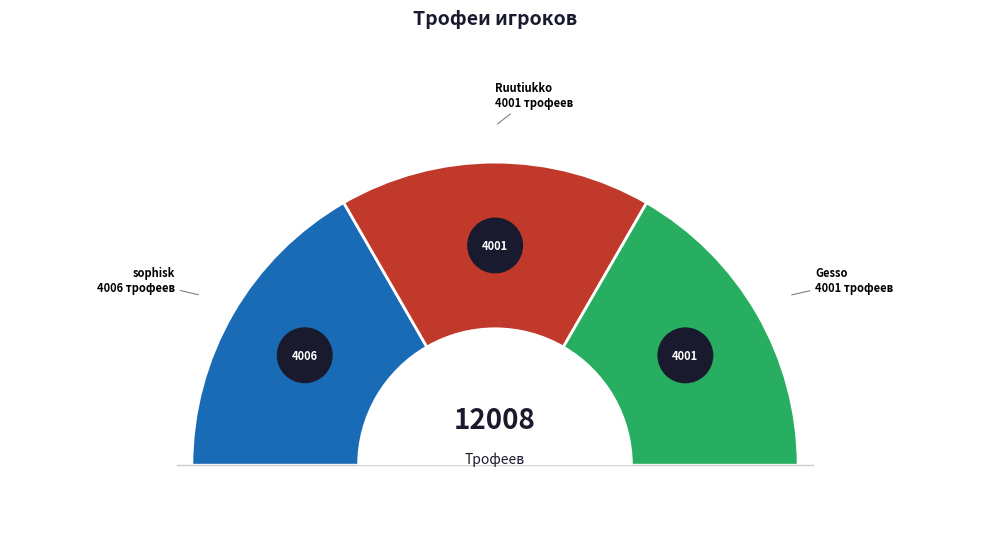

Between Gesso and Ruutiukko, which is larger?

Gesso